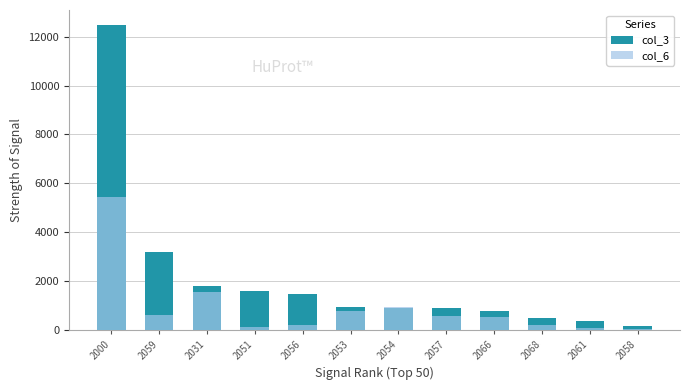

Which series has the widest spread of values?

col_3